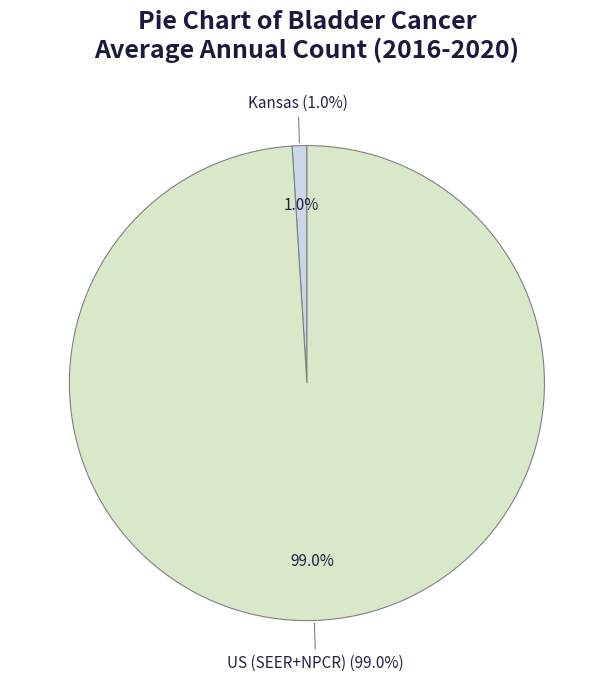

What is the change in value from Kansas to US (SEER+NPCR)?

+73271